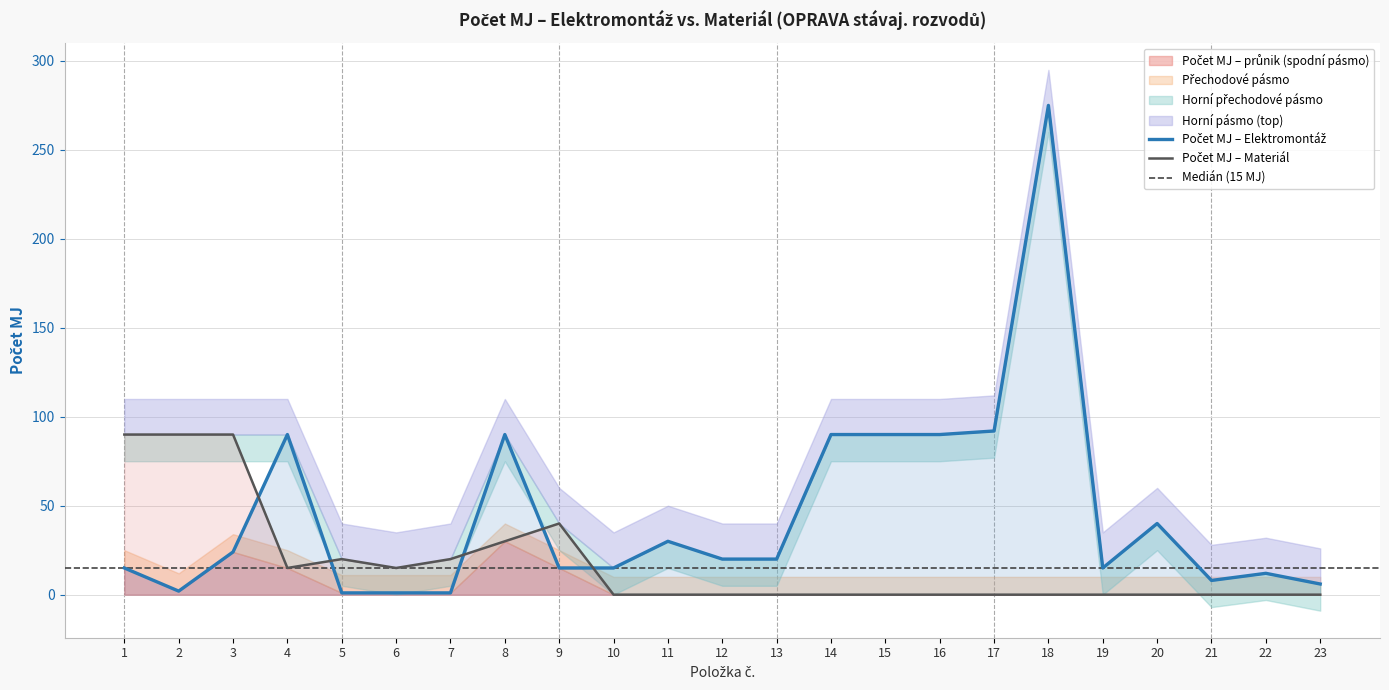

What is the spread (max minus min) of values at 18?

275